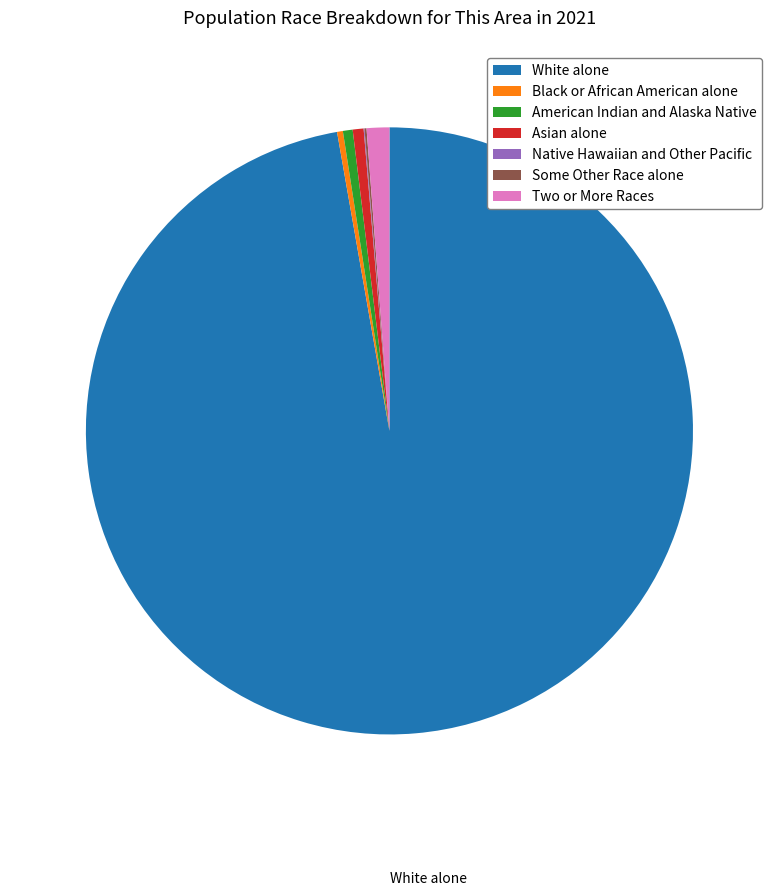

Is there any slice that represents more than half of the pie?

Yes